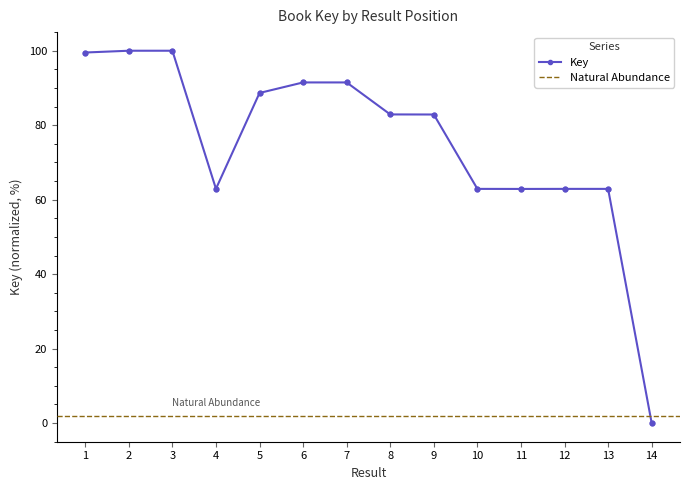

What is the change in value from 2 to 10?

-37.1